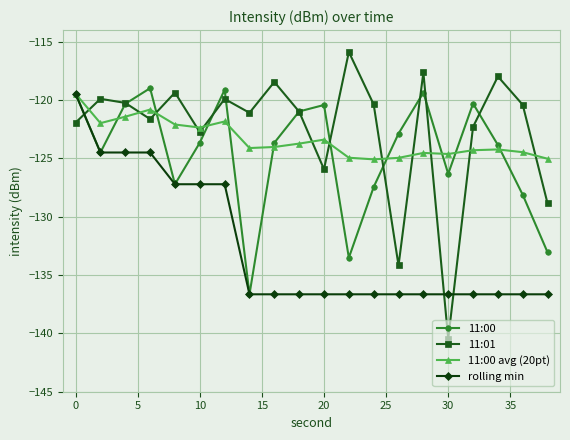

After their last crossing, which series has the higher values: rolling min or 11:01?

11:01